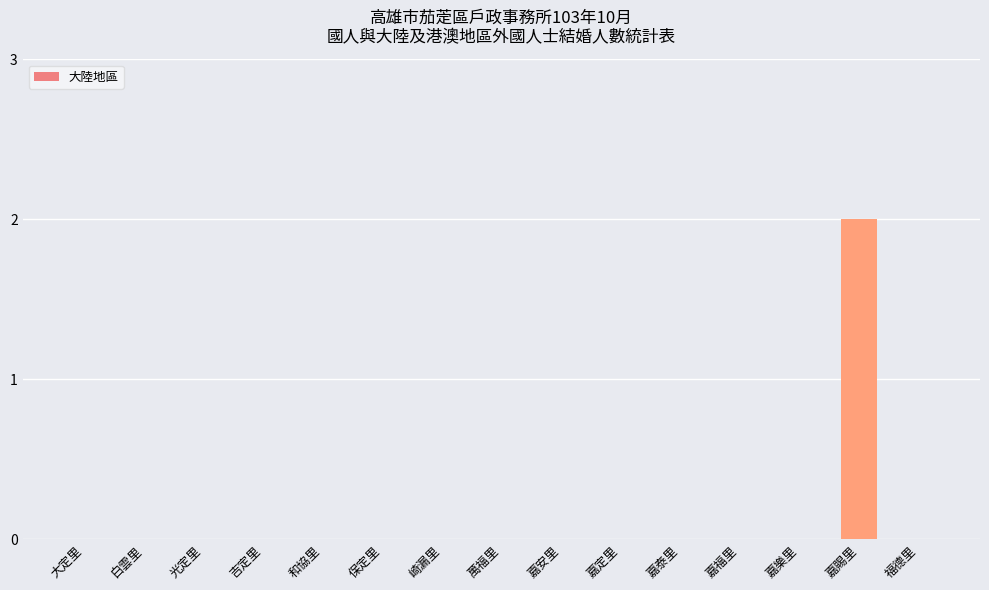

The value at 崎漏里 is 1. True or false?

False